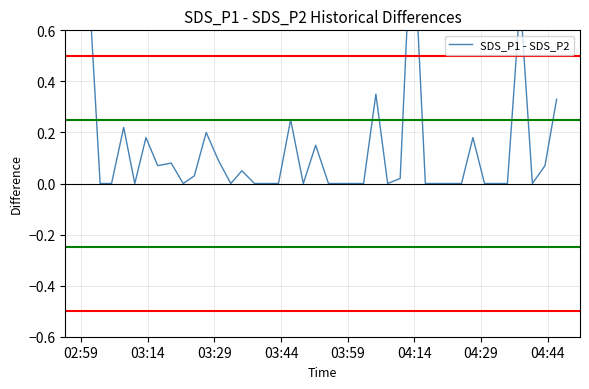

What is the difference between the second highest and minimum values?

0.8